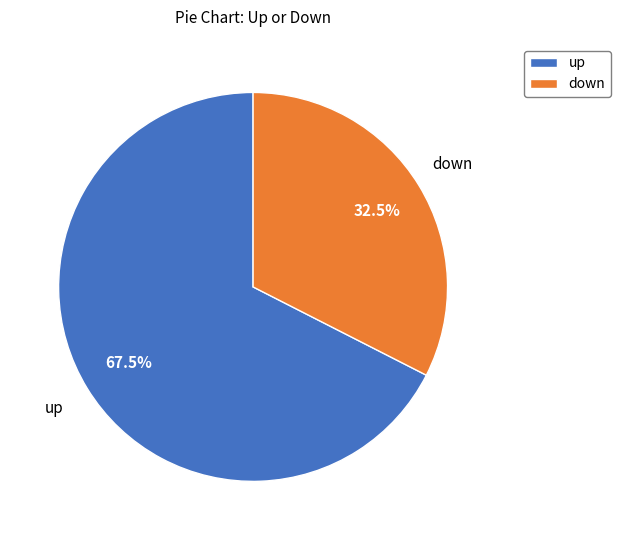

Is there any slice that represents more than half of the pie?

Yes